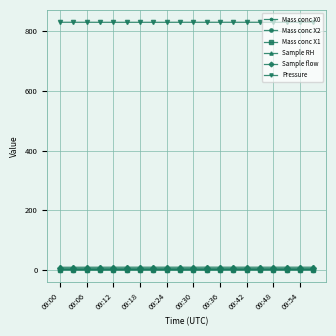

Which series has the largest total across all categories?

Pressure